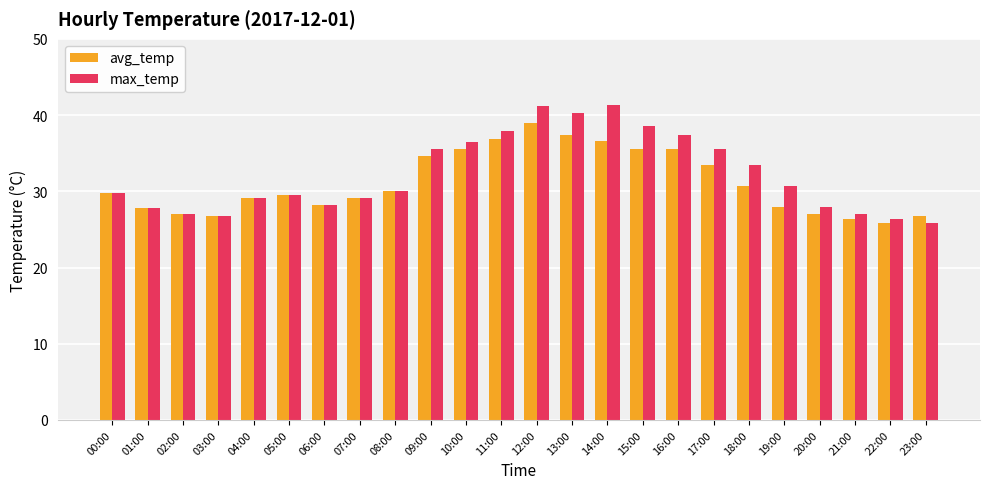

What position from the left is 13:00?

14